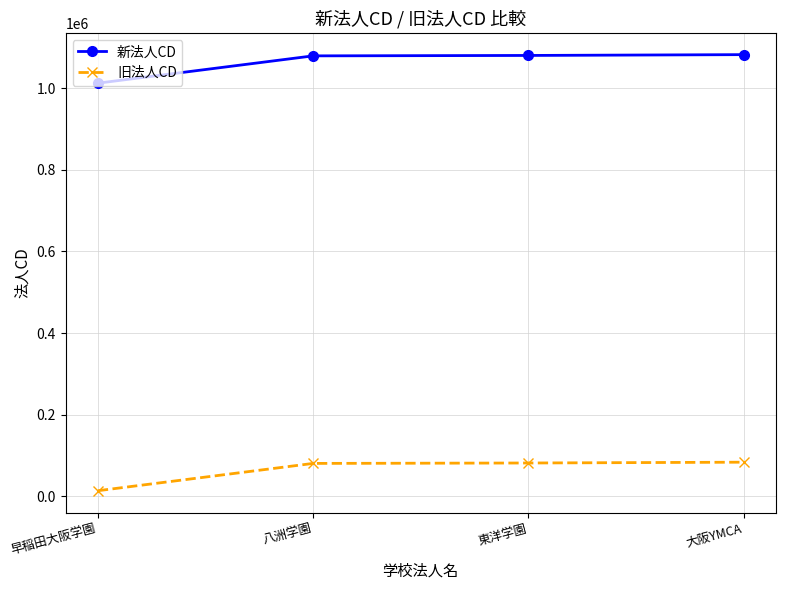

List the series in order of their overall mean, highest first.

新法人CD, 旧法人CD